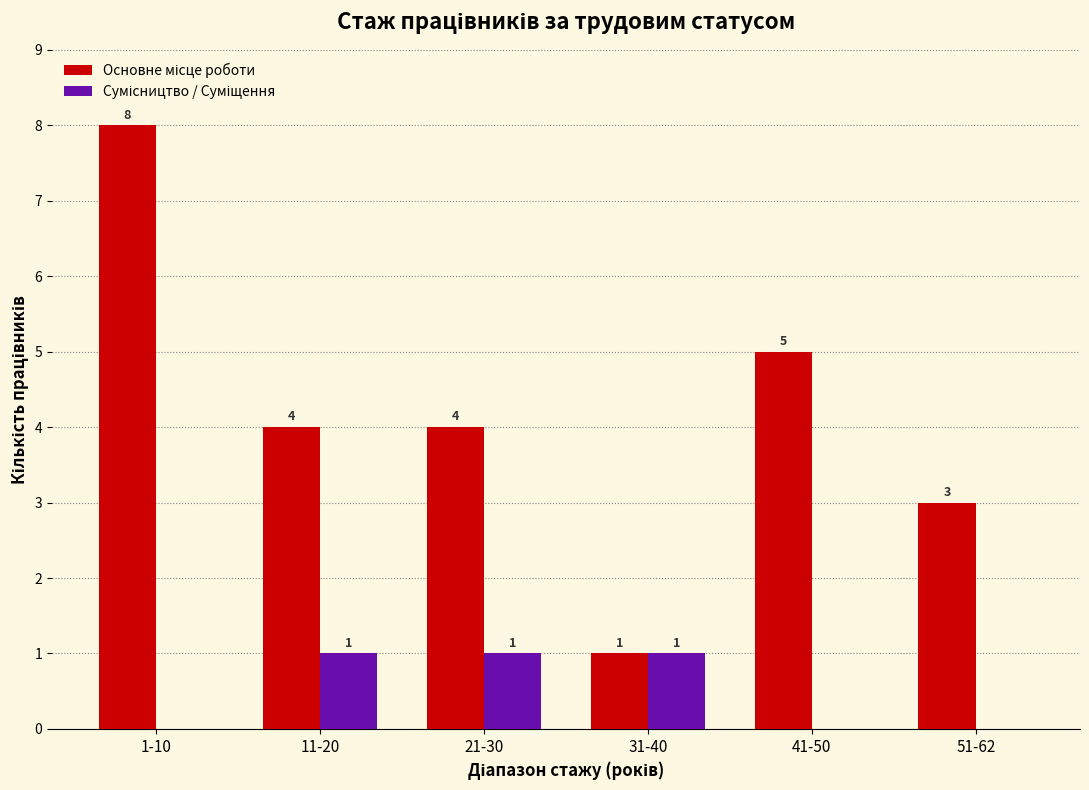

At which category is the sum across all series the highest?

1-10